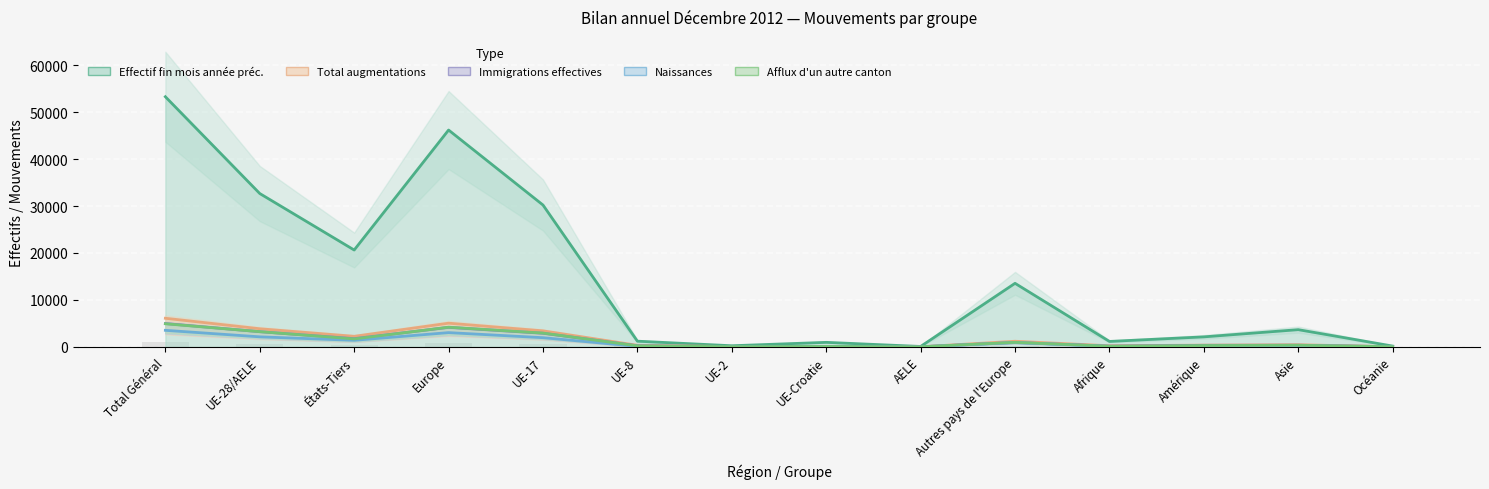

Reading right to left, transcribe all the data shown in this chart.

Effectif fin mois année préc.: 159.0	3655.0	2121.0	1145.0	13533.0	75.0	950.0	227.0	1200.0	30219.0	46204.0	20630.0	32671.0	53301.0
Total augmentations: 21.9	443.8	361.1	223.2	1186.7	6.8	72.5	46.4	320.0	3400.9	5033.2	2238.5	3846.6	6085.1
Immigrations effectives: 18.6	338.8	317.8	143.6	920.2	6.9	61.8	35.1	227.0	2888.4	4139.4	1740.8	3219.2	4960.1
Naissances: 10.2	241.0	140.8	94.5	900.1	4.0	59.4	16.2	101.7	1944.6	3026.0	1387.3	2126.0	3513.2
Afflux d'un autre canton: 21.2	328.9	268.4	115.7	946.4	8.1	67.9	31.3	198.8	2925.4	4177.8	1682.5	3231.4	4913.8